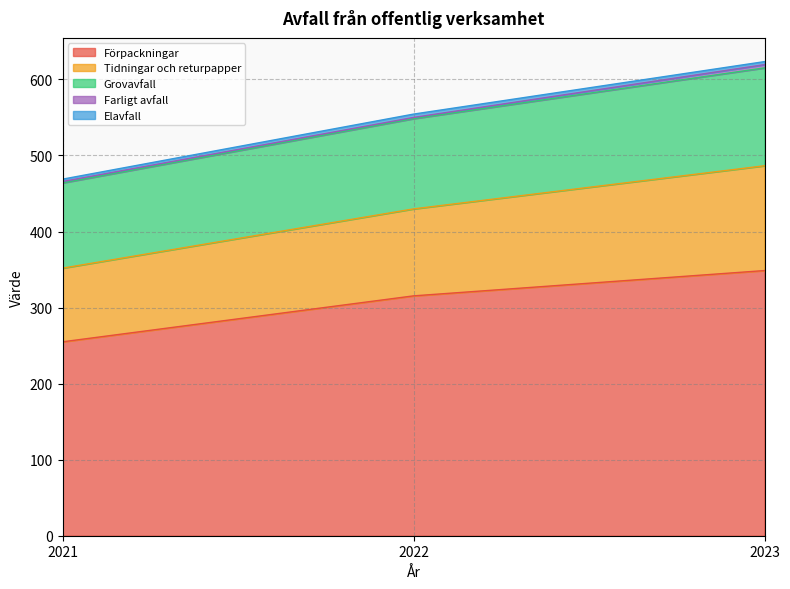

At which category is the sum across all series the highest?

2023